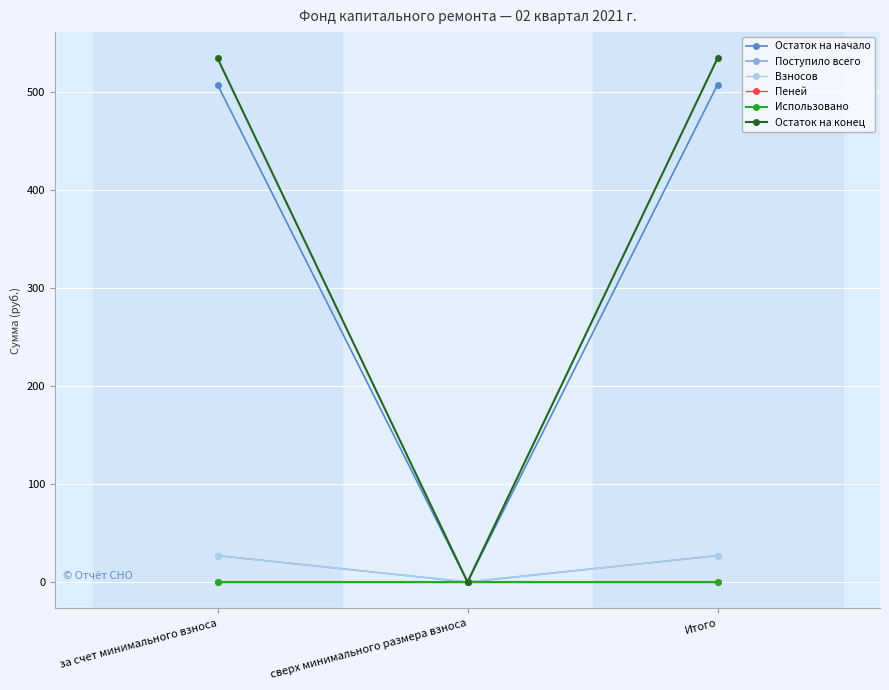

How many lines are shown in the chart?

6